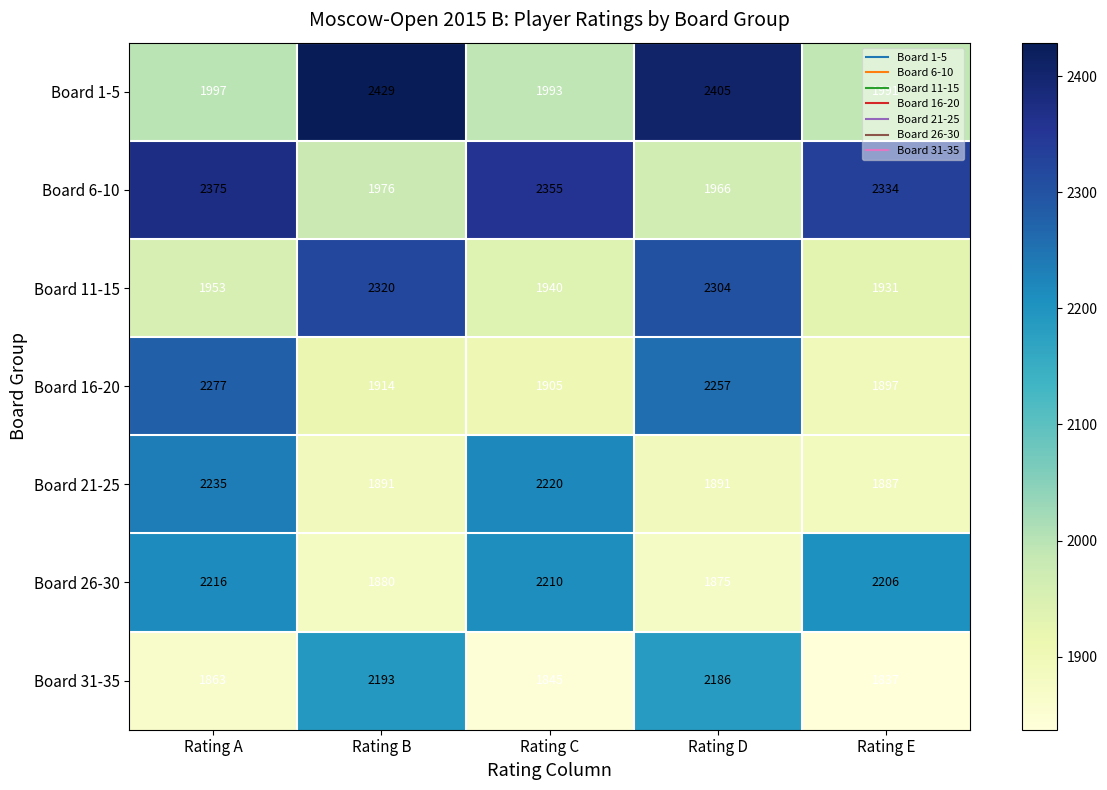

What is the difference between the second highest and minimum values in the Board 16-20 series?

360